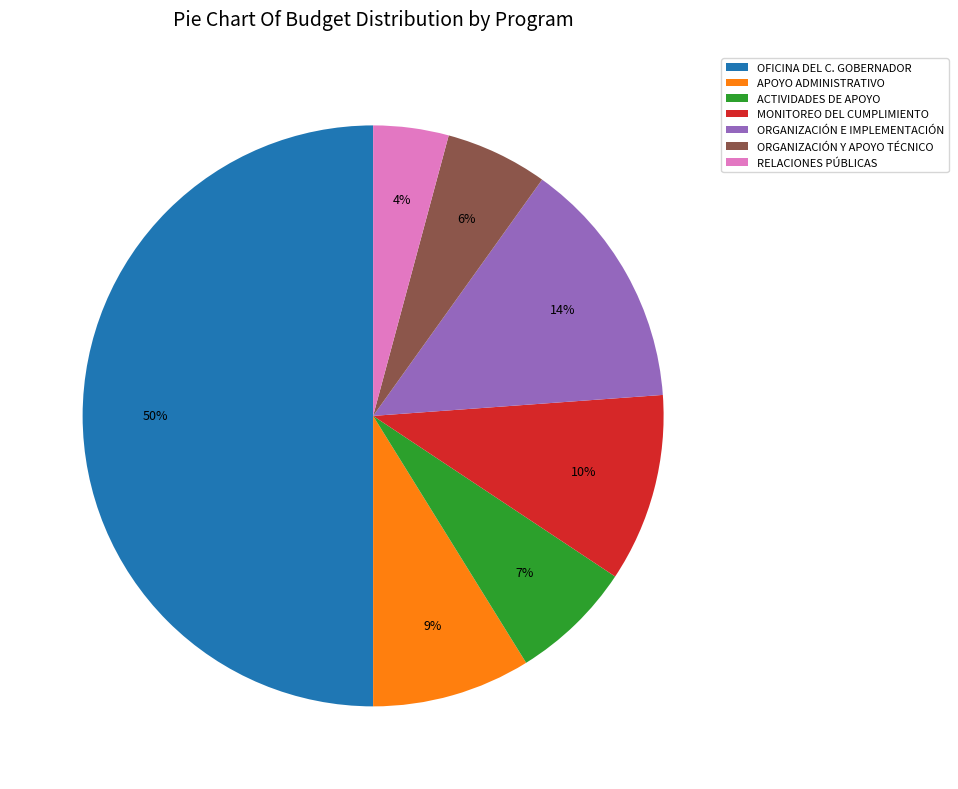

To the nearest percent, what portion does OFICINA DEL C. GOBERNADOR represent?

50%